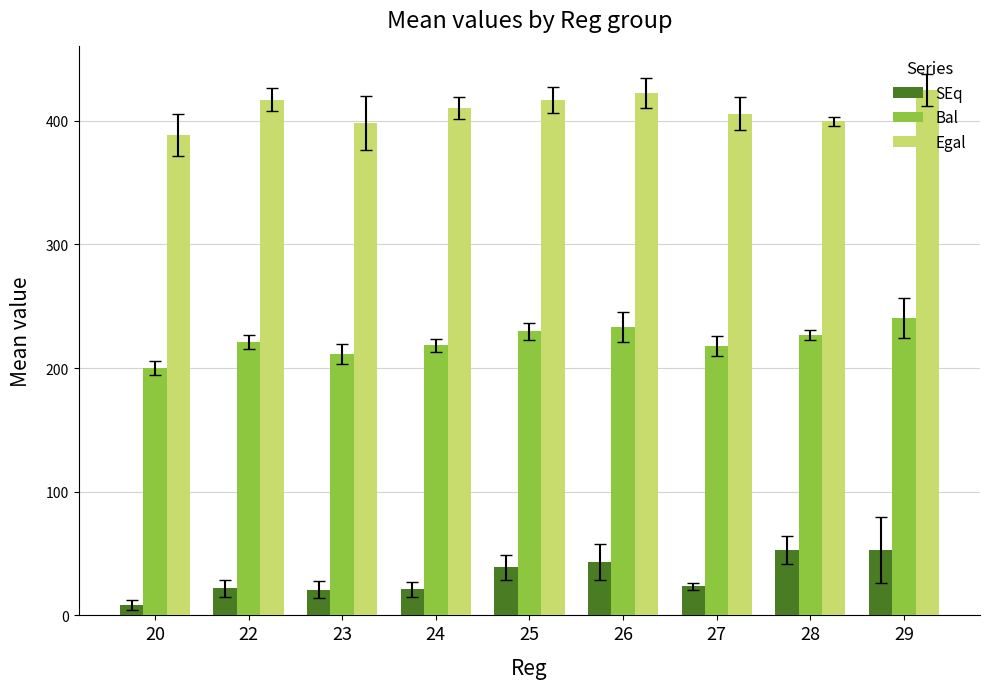

True or false: SEq has a value of 21.8 at 22.

True